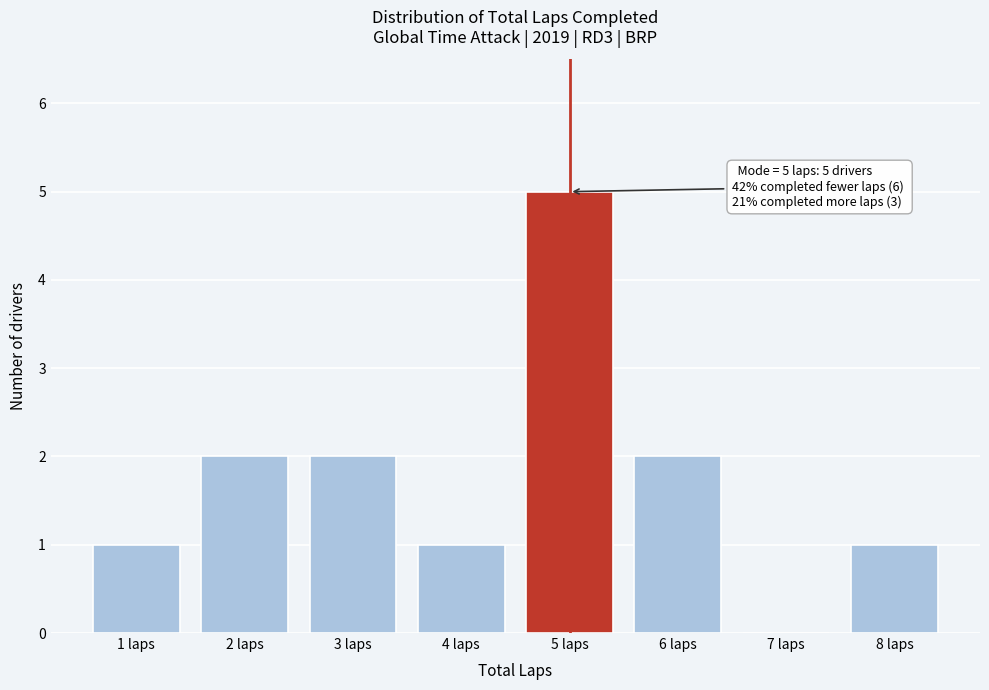

Reading right to left, transcribe all the data shown in this chart.

8 laps=1	7 laps=0	6 laps=2	5 laps=5	4 laps=1	3 laps=2	2 laps=2	1 laps=1